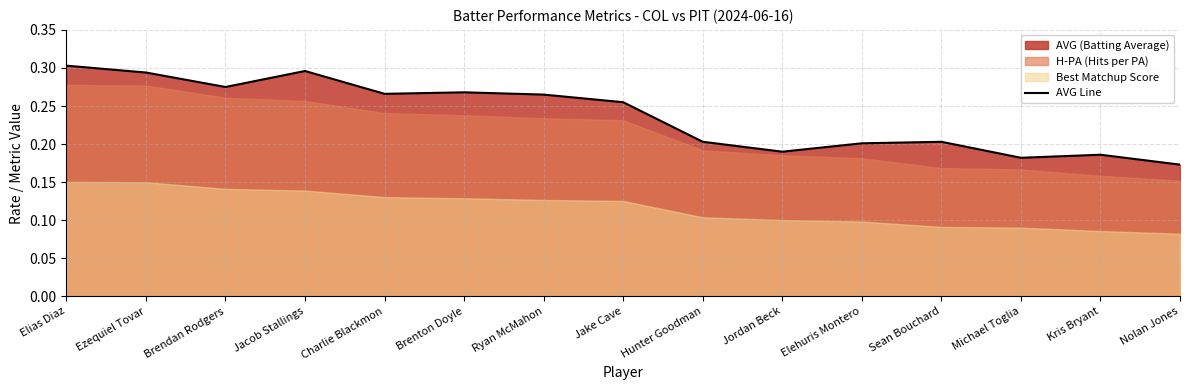

How many interior local valleys (lower than both neighbors) does the data have?

4